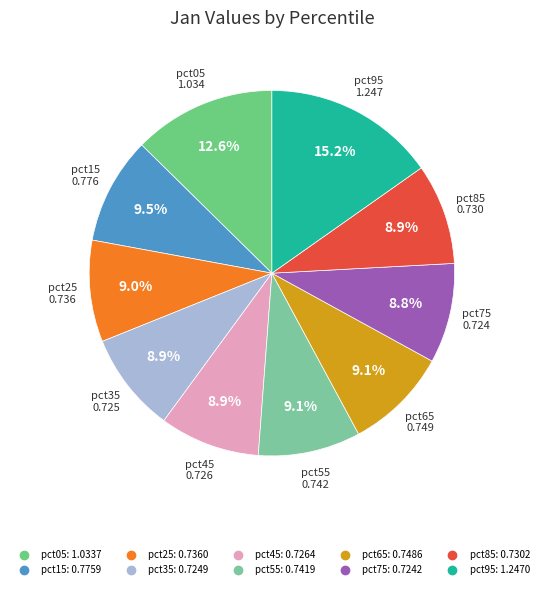

Is the sum of pct75 and pct65 greater than half?

No